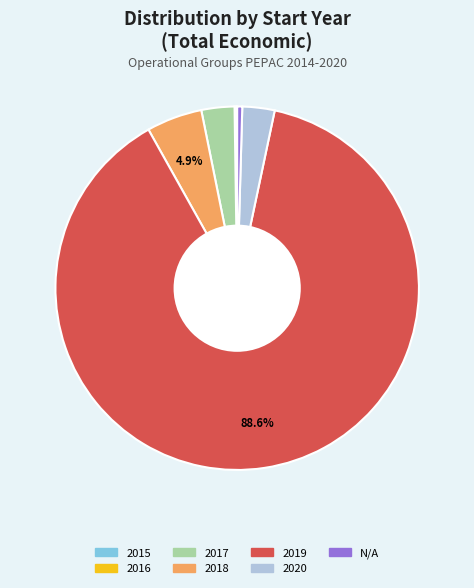

Does any single category account for the majority?

Yes